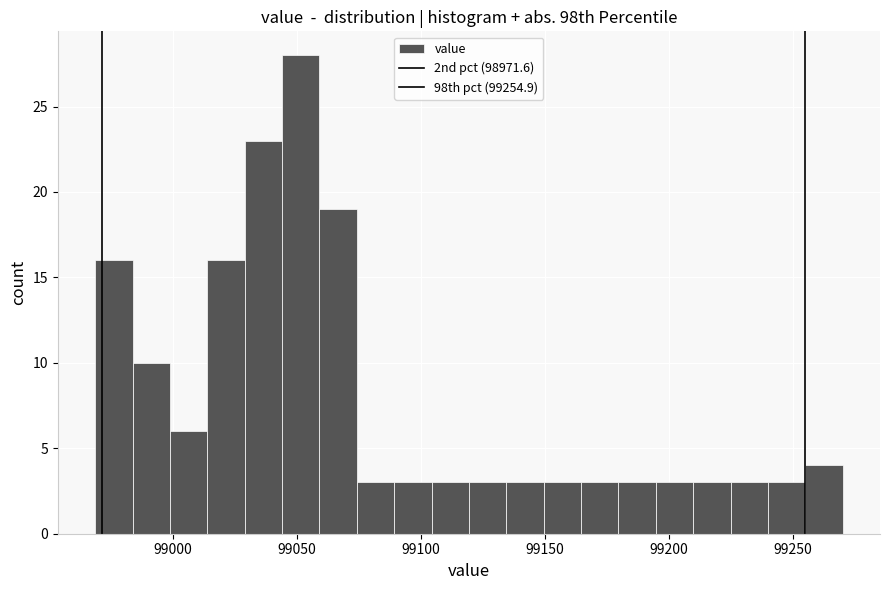

Read against the x-axis, roughly where is the centre of the tallest bar?

99050